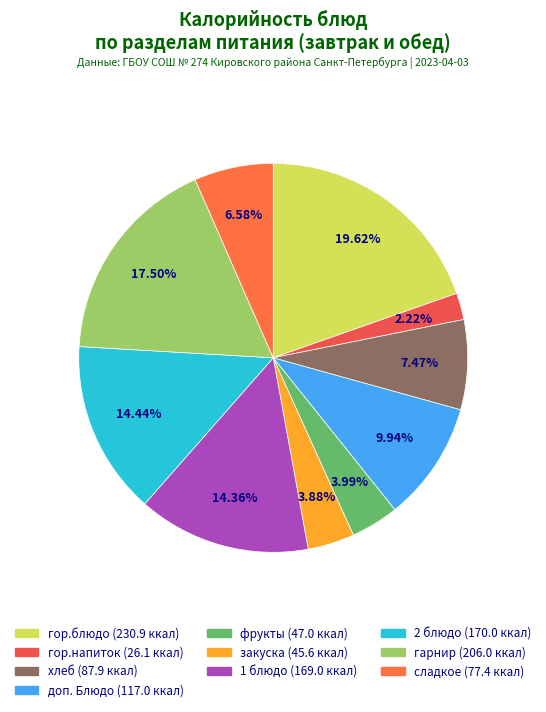

To the nearest percent, what percentage of the pie is гор.блюдо?

20%